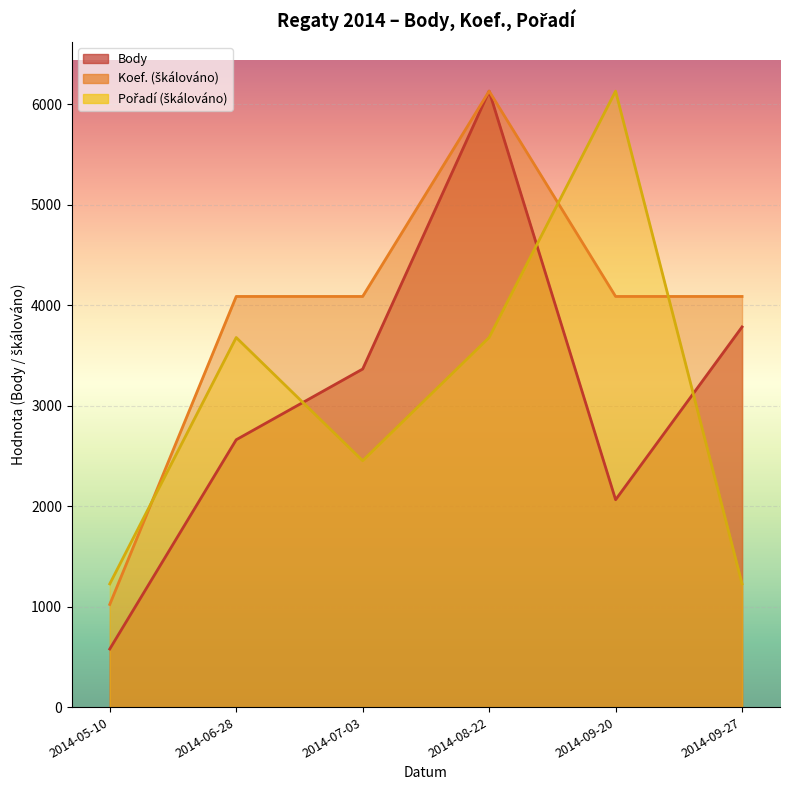

At how many categories does at least one series exceed 4466?

2